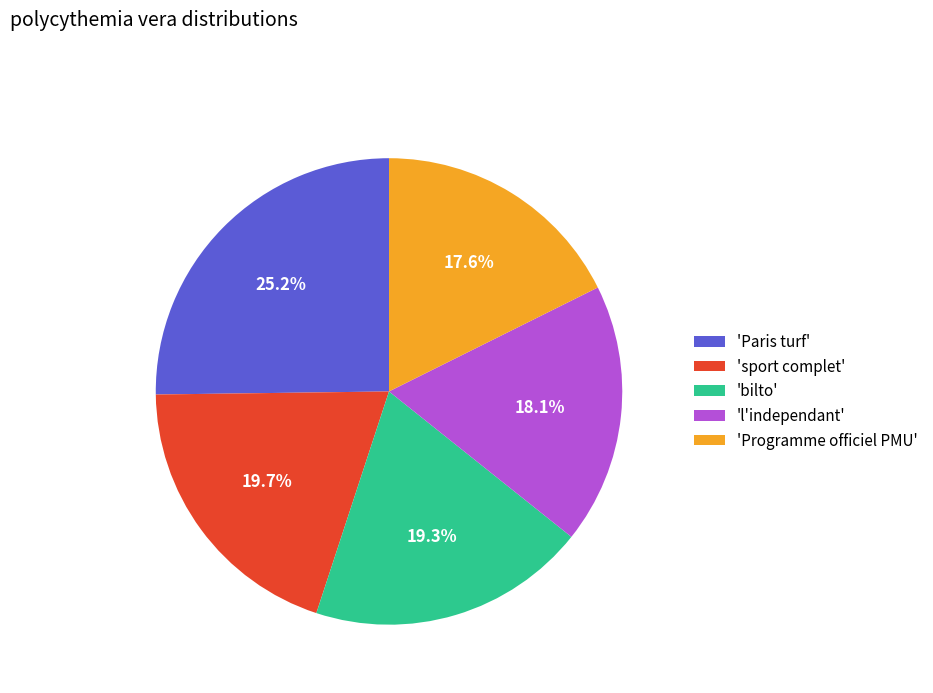

Approximately how many times larger is the value at 'Paris turf' compared to 'Programme officiel PMU'?

1.4